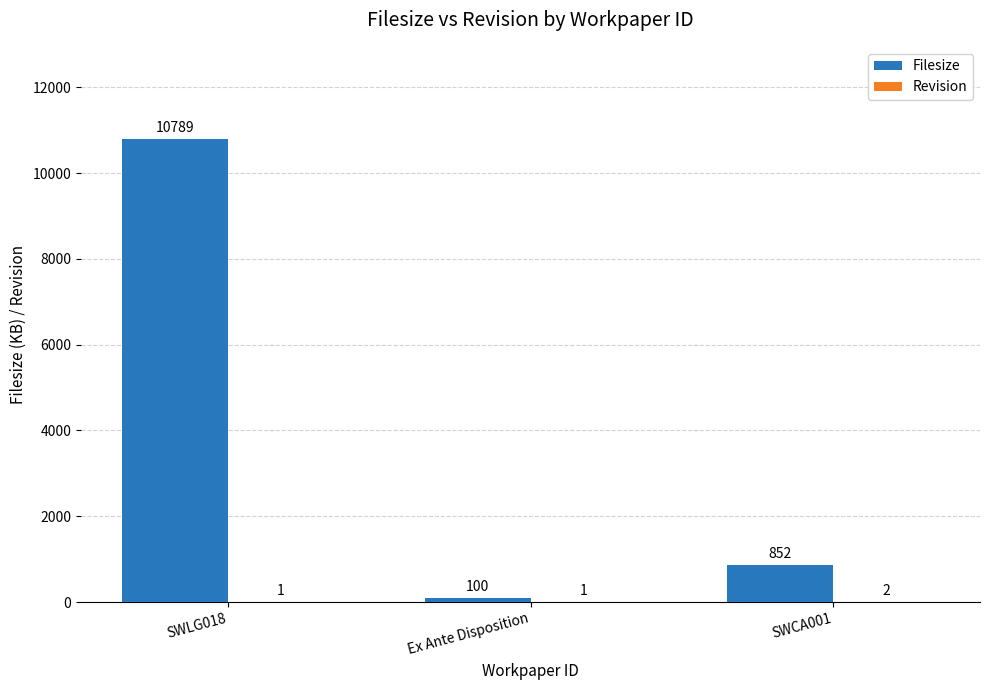

Which series has the largest total across all categories?

Filesize